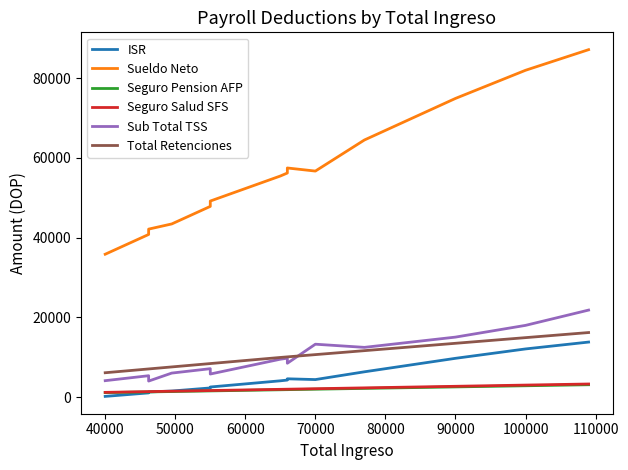

The Total Retenciones series shows 6903.0 at 40000. True or false?

True